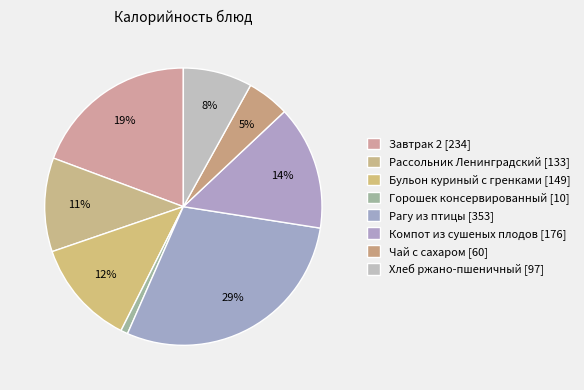

Count the number of slices in the pie.

8